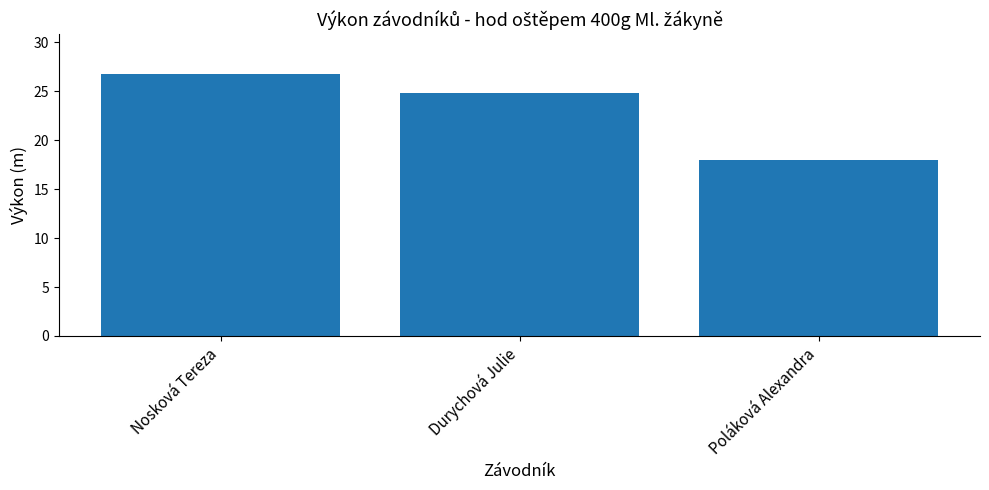

Reading right to left, transcribe all the data shown in this chart.

18.0	24.8	26.8